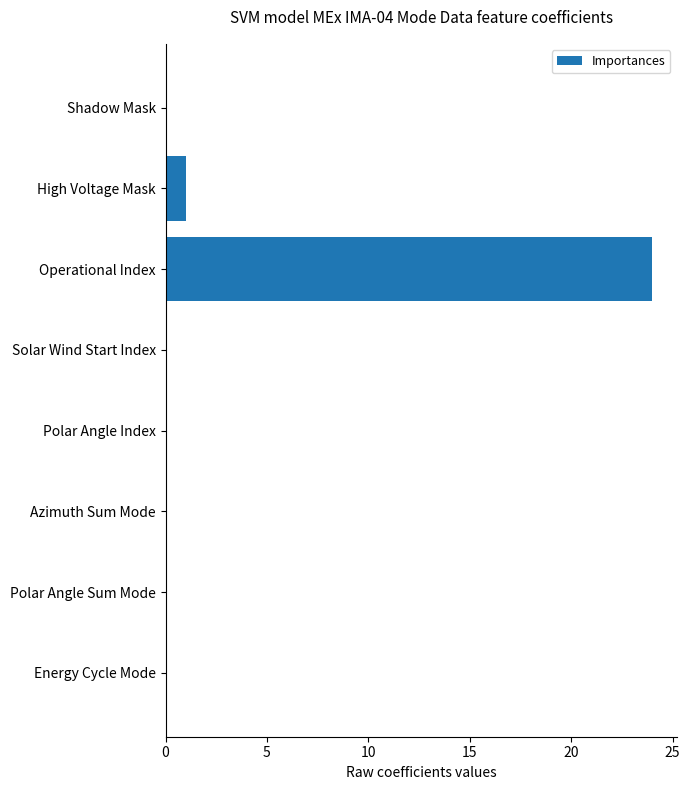

Reading top to bottom, transcribe all the data shown in this chart.

Shadow Mask=0	High Voltage Mask=1	Operational Index=24	Solar Wind Start Index=0	Polar Angle Index=0	Azimuth Sum Mode=0	Polar Angle Sum Mode=0	Energy Cycle Mode=0